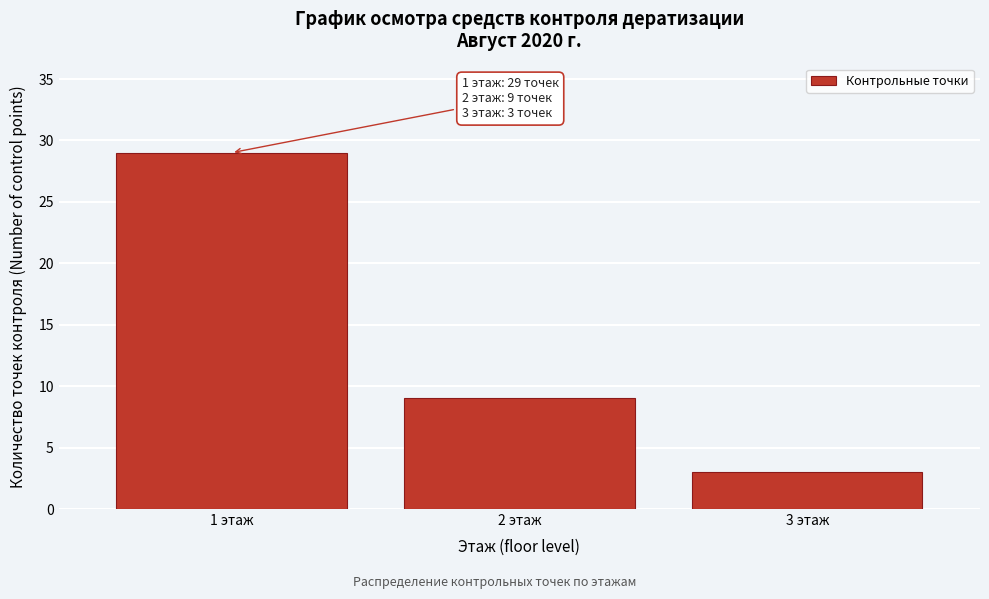

Reading left to right, extract all data points from this chart.

29	9	3